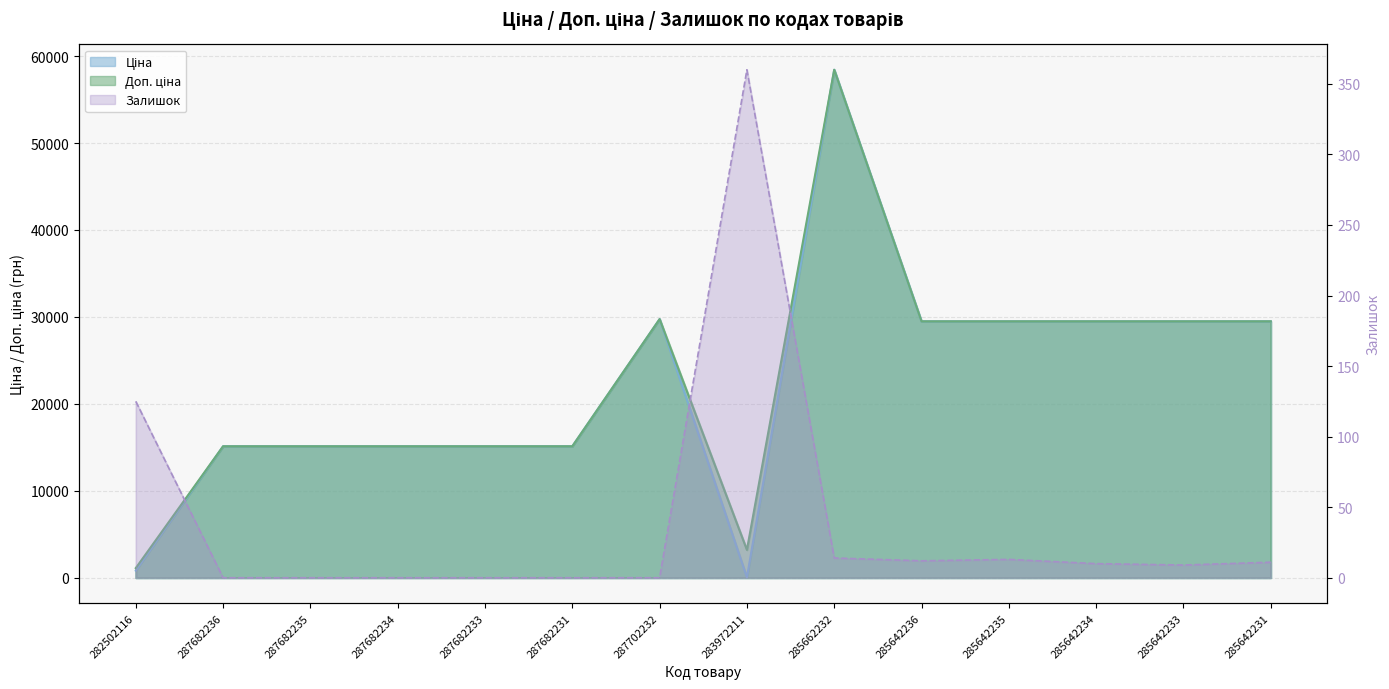

How many lines are shown in the chart?

3